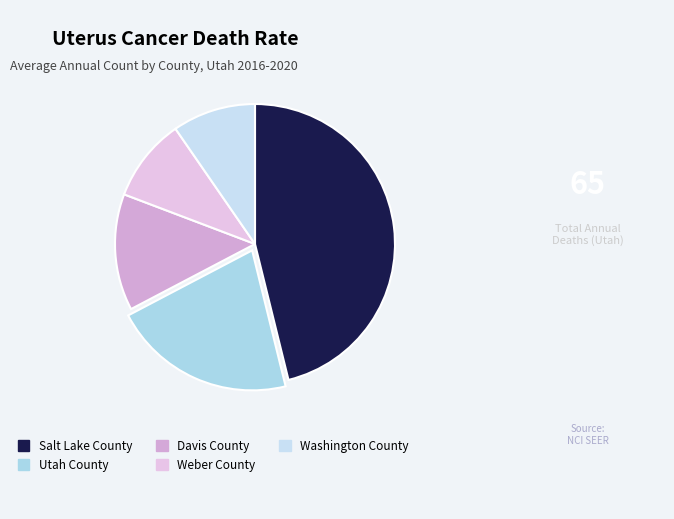

Do Washington County and Weber County together represent more than half of the pie?

No